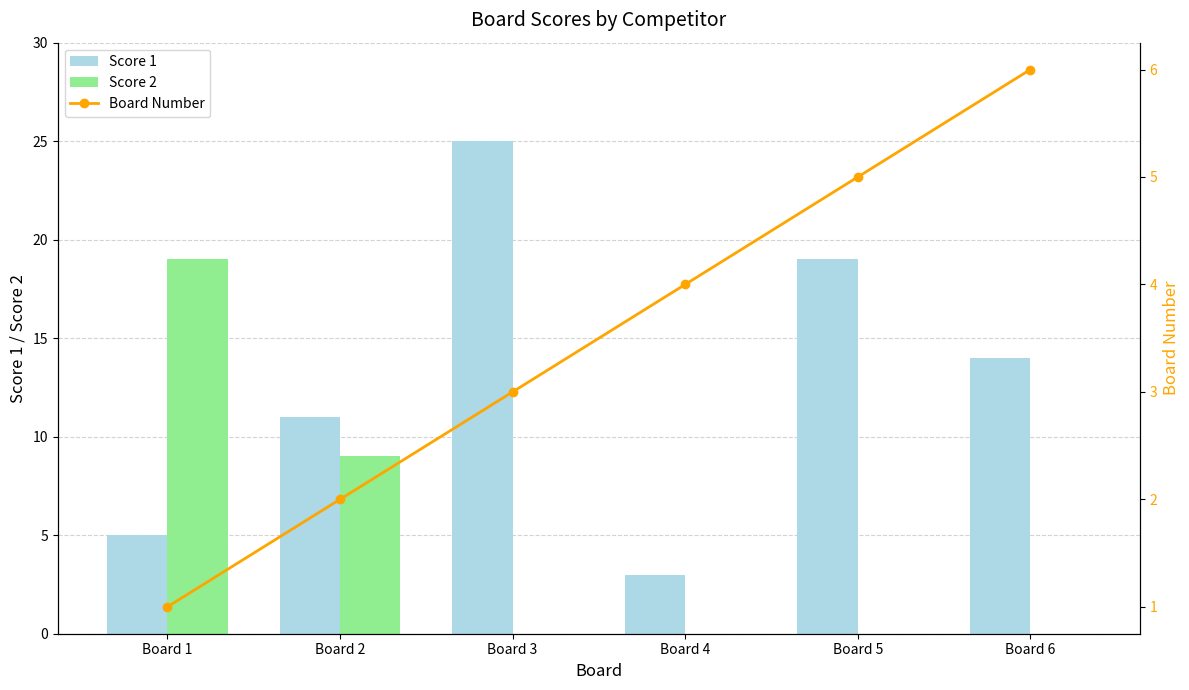

What is the difference between the Score 2 values at Board 1 and Board 5?

19